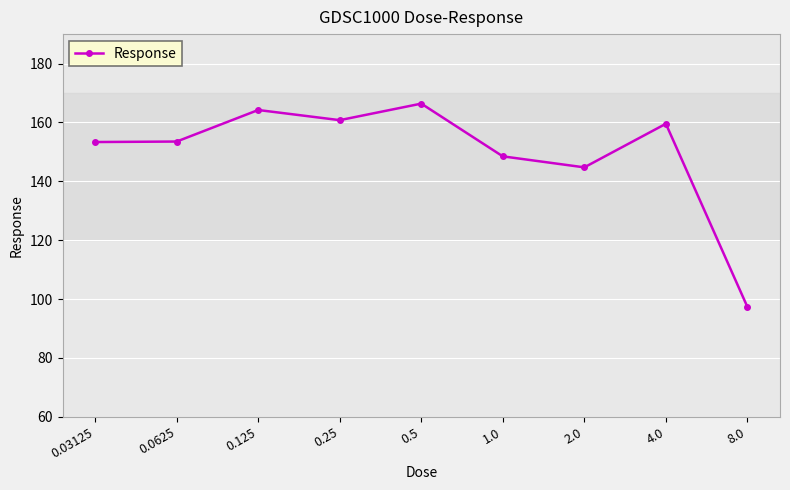

How many series are shown in this chart?

1